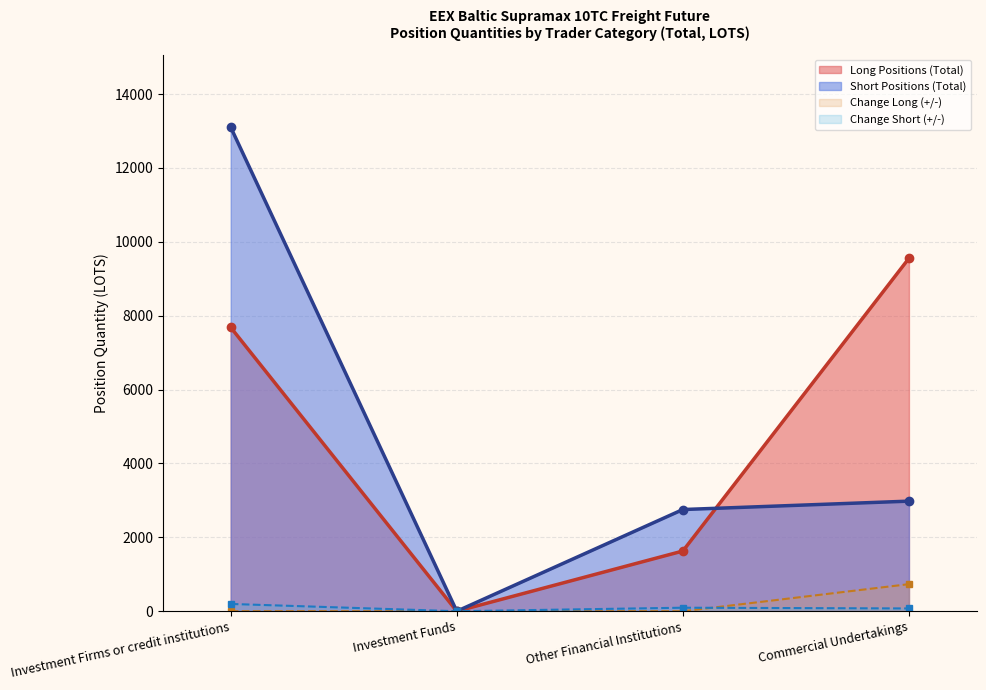

What is the difference between the maximum and minimum values in the Long - Investment Firms or credit institutions series?

9554.4